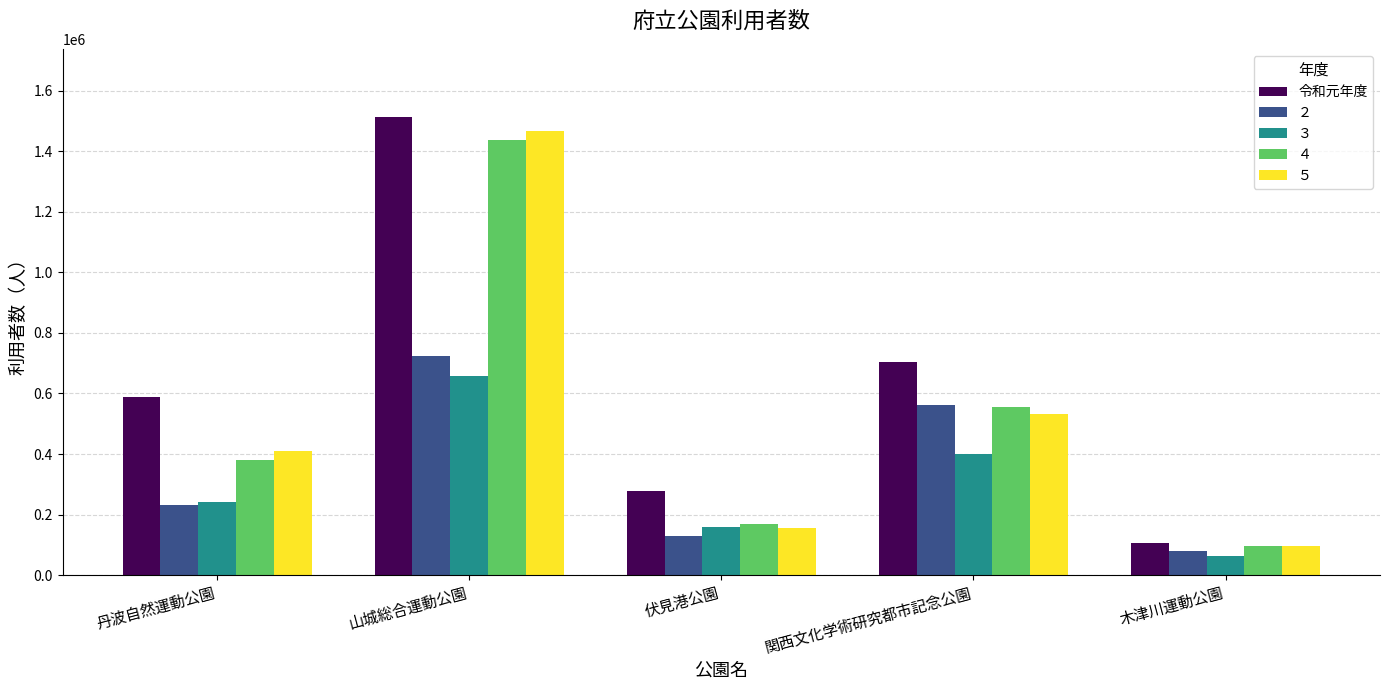

List the labels in order of ２ value, smallest first.

木津川運動公園, 伏見港公園, 丹波自然運動公園, 関西文化学術研究都市記念公園, 山城総合運動公園